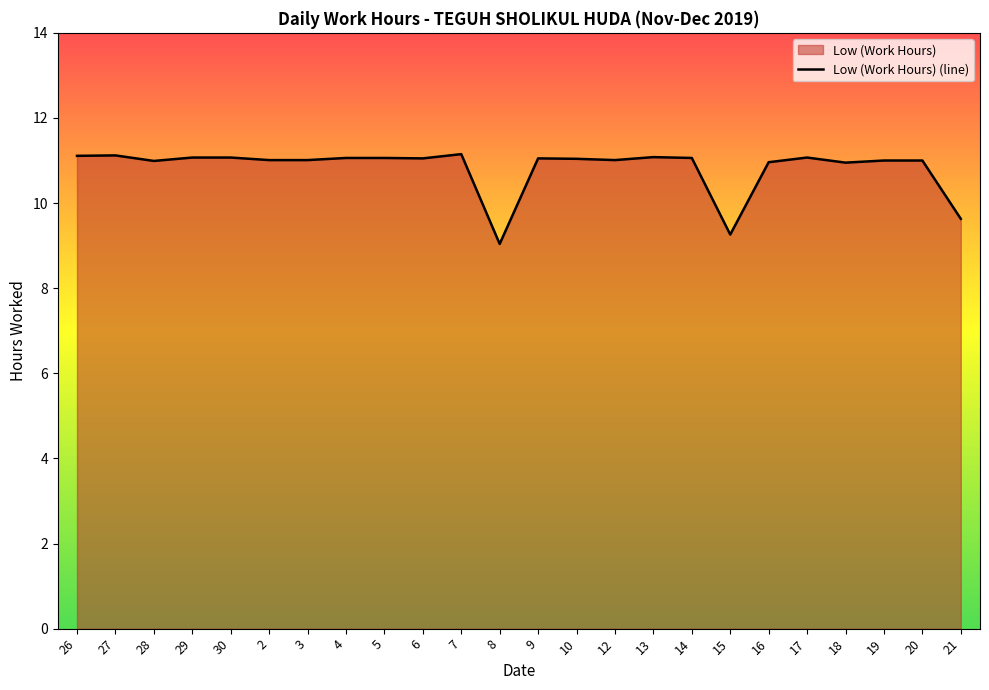

How many lines are shown in the chart?

1